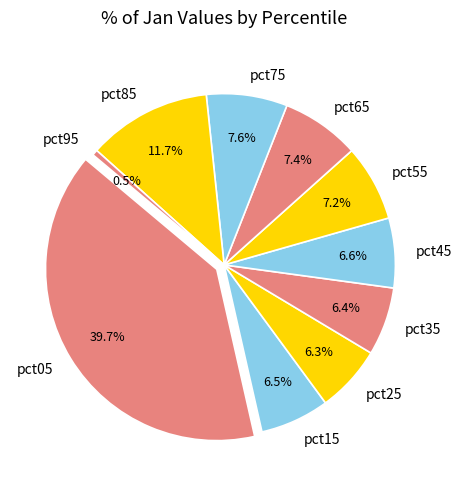

To the nearest percent, what portion does pct75 represent?

8%